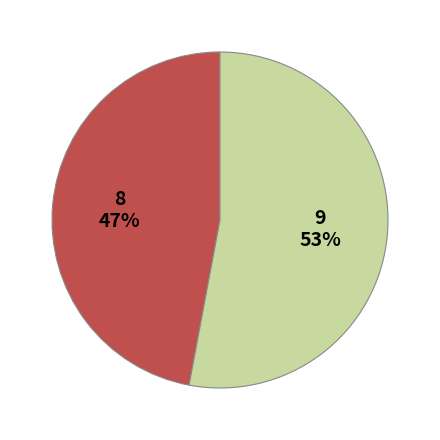

Is there a majority slice in this chart?

Yes